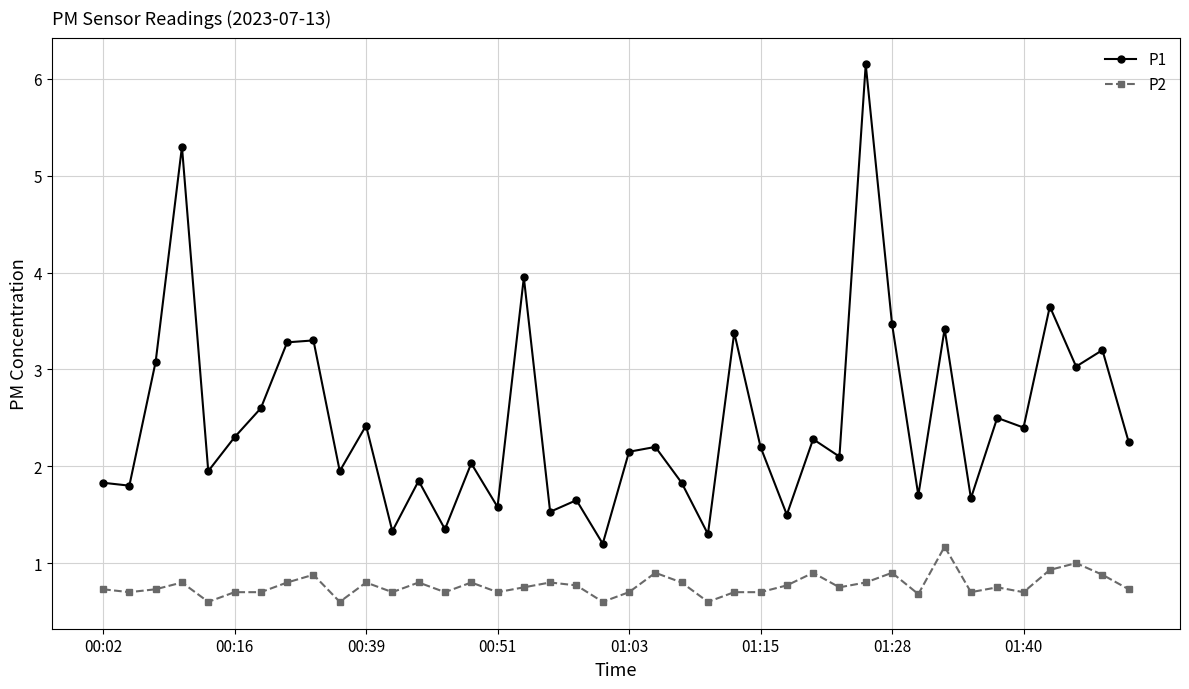

What is the difference between the maximum and minimum values in the P2 series?

0.6